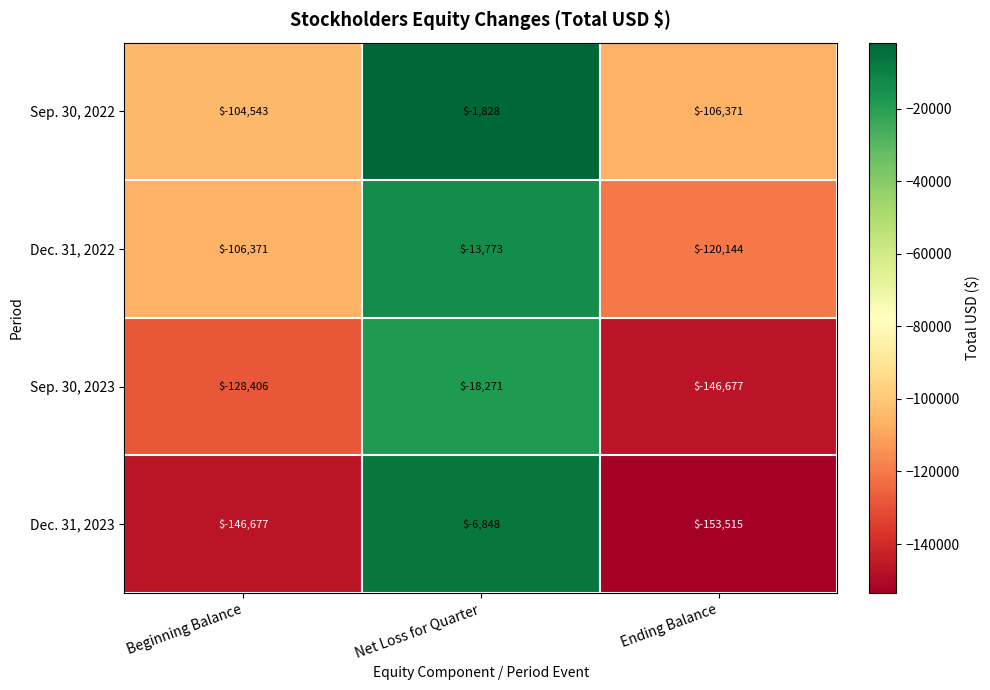

What is the difference between the highest and lowest values at Ending Balance?

47144